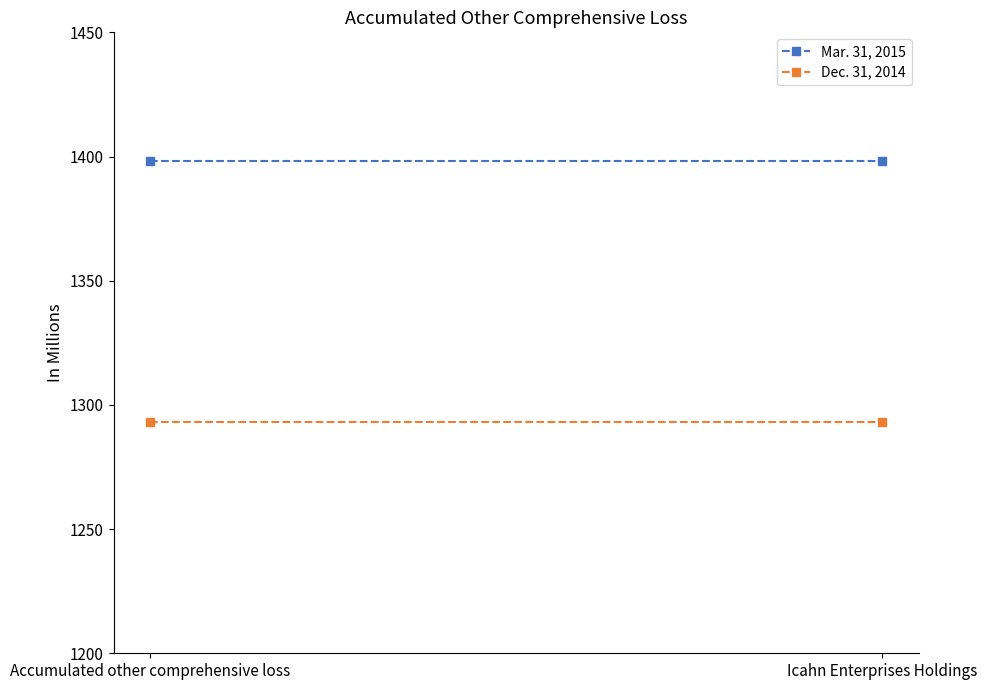

Rank the series by their maximum value, from highest to lowest.

Mar. 31, 2015, Dec. 31, 2014